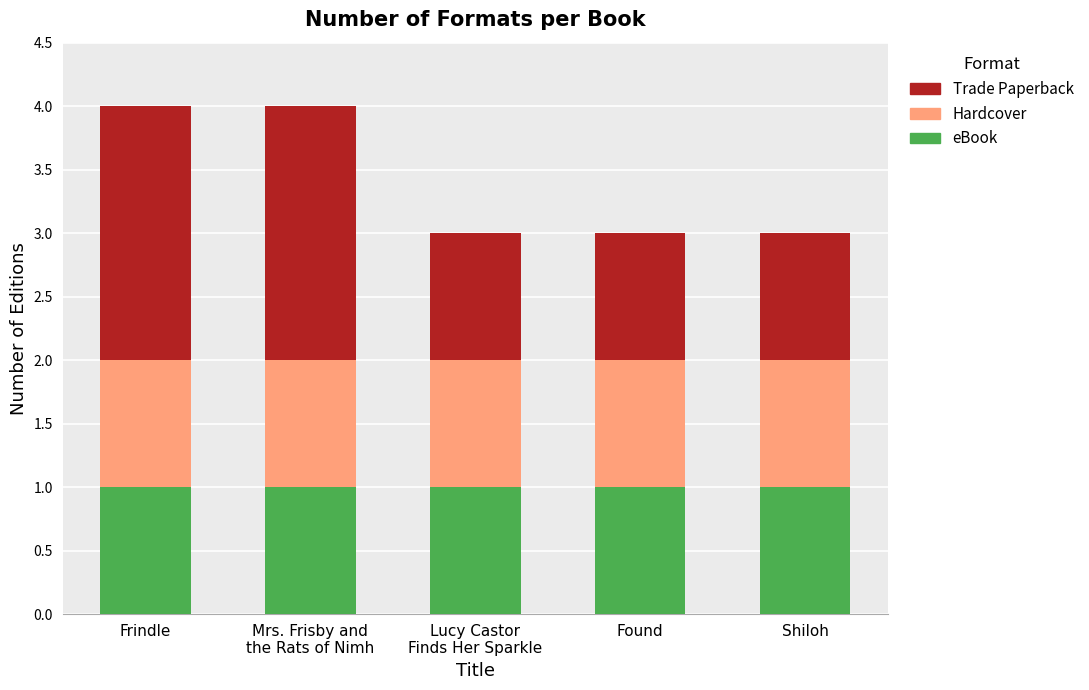

The eBook series shows 1 at Frindle. True or false?

True